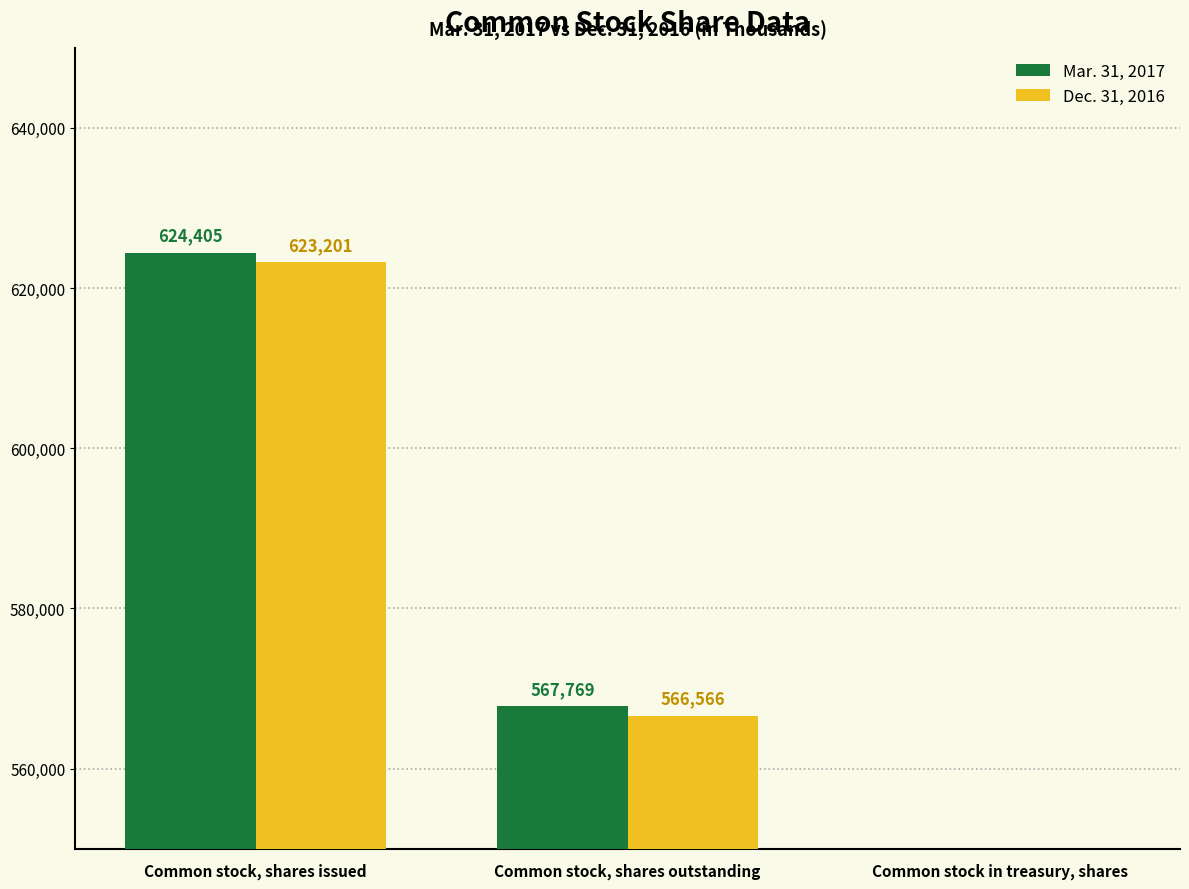

Count the number of categories in the chart.

3